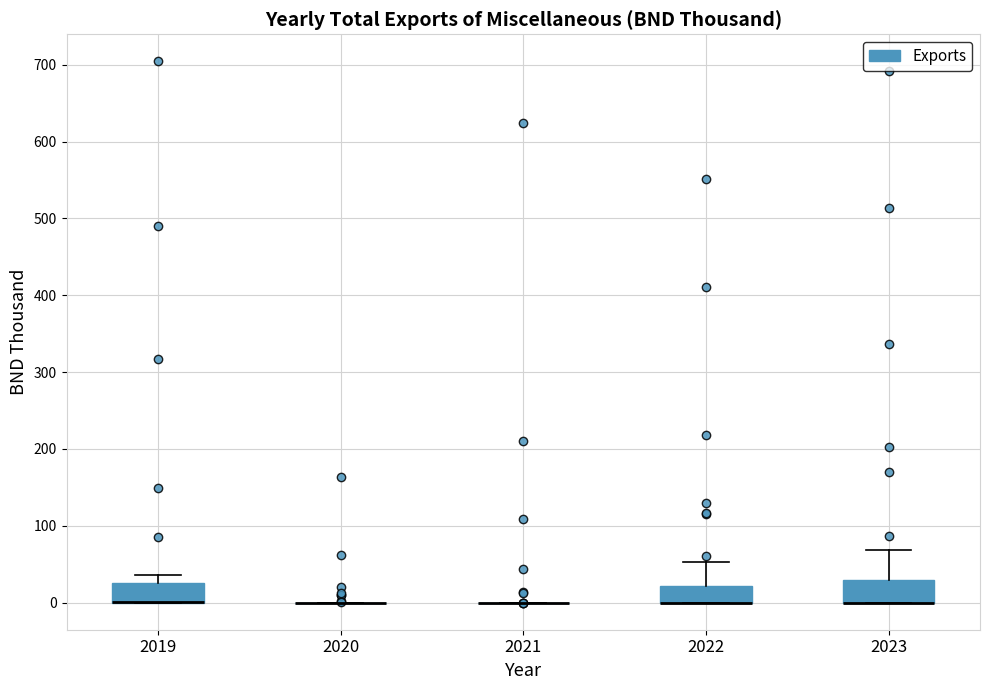

Reading left to right, read every box against the y-axis: the position of its median line, the range the box covers, and the ends of its whiskers. The values are not printed on the chart, so give them approximately, as read against the axis.

2019: median 0 (drawn on the box's lower edge), box 0 to 30, whiskers 0 to 40
2020: box collapsed to a line at 0, whiskers 0 to 0
2021: box collapsed to a line at 0, whiskers 0 to 0
2022: median 0 (drawn on the box's lower edge), box 0 to 20, whiskers 0 to 50
2023: median 0 (drawn on the box's lower edge), box 0 to 30, whiskers 0 to 70